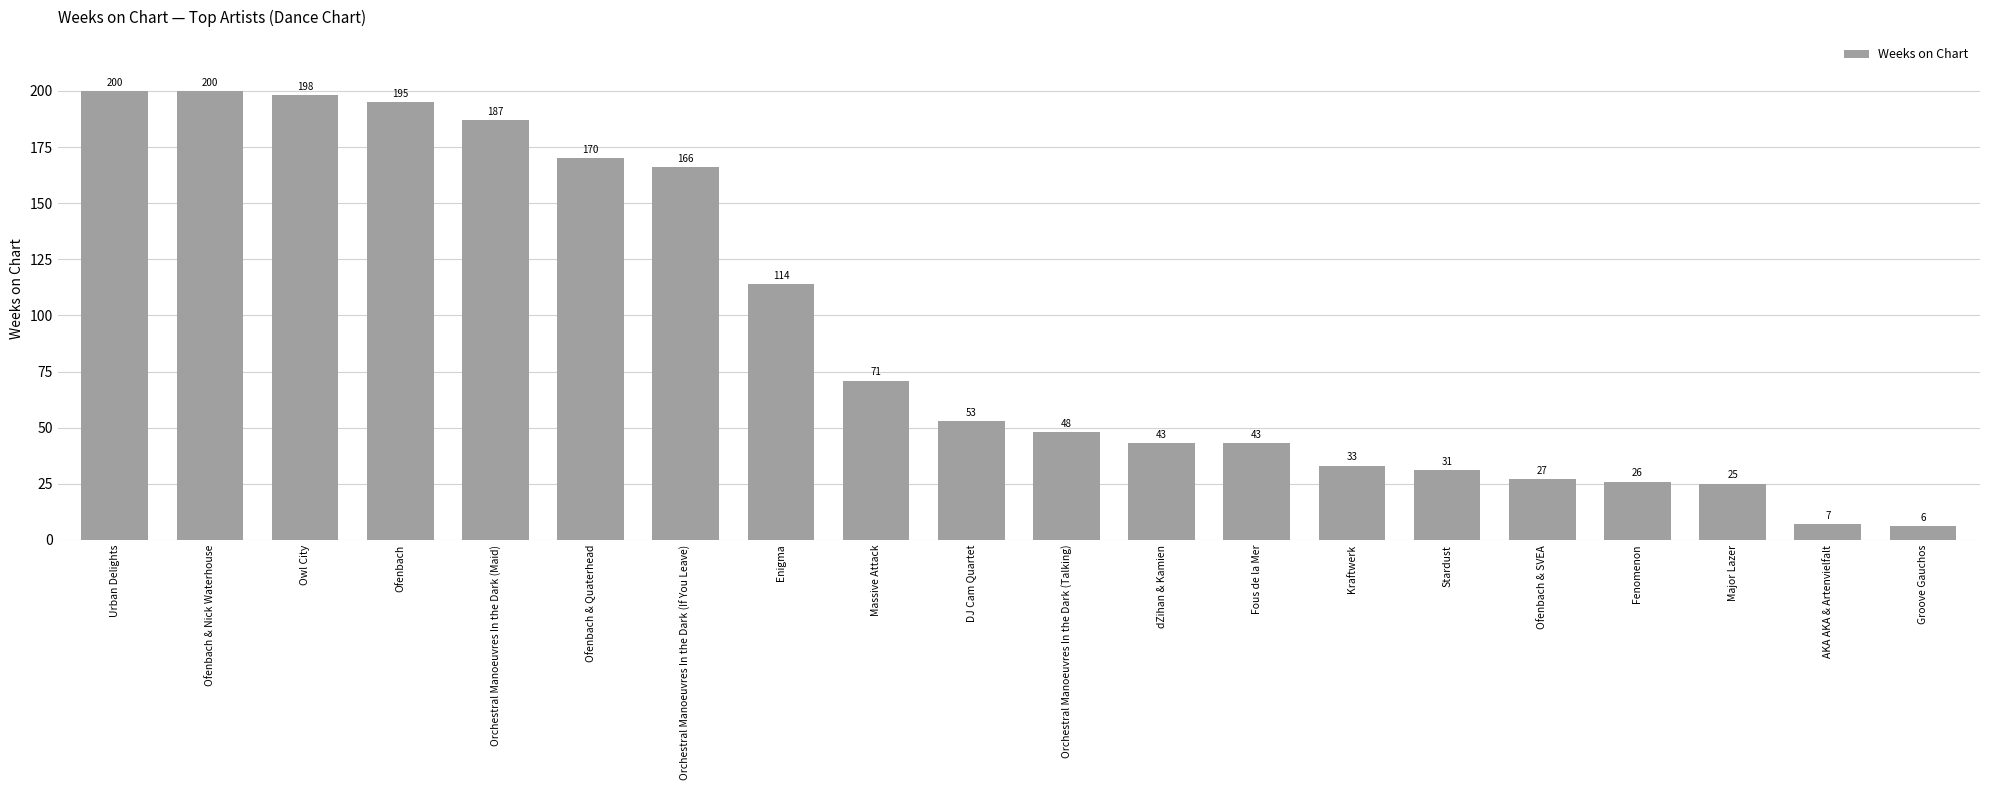

The chart shows a value of 26 at dZihan & Kamien. True or false?

False